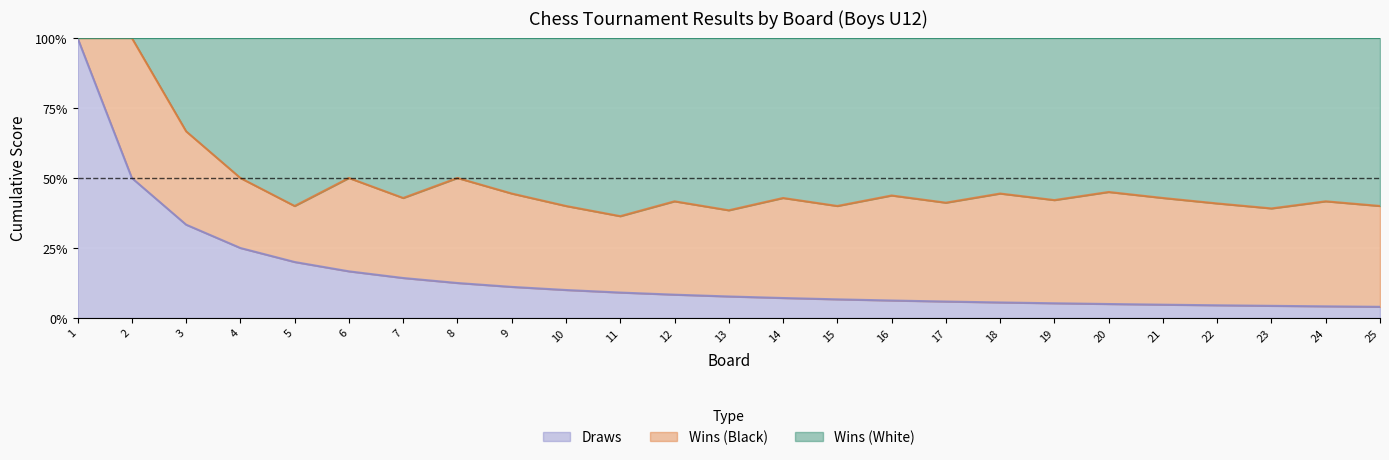

Count the Draws values in the range 0 to 1.

25